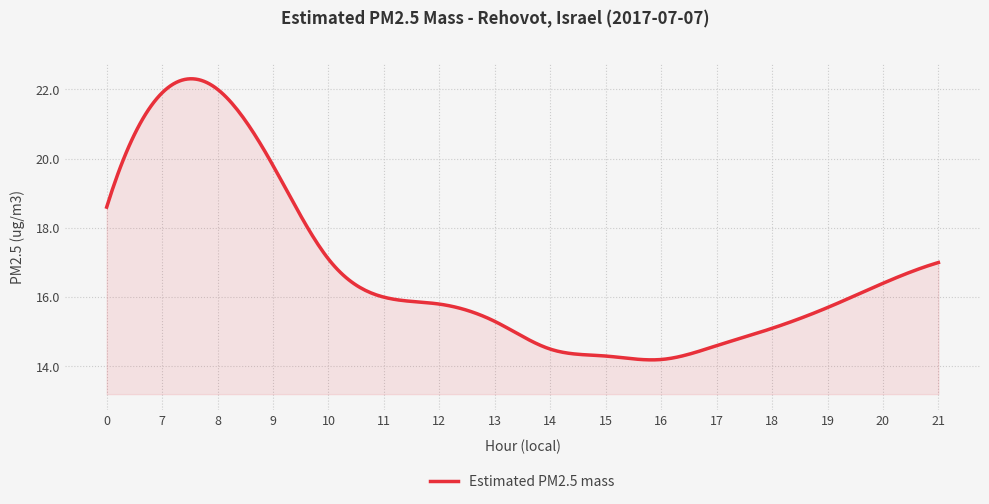

What is the difference between the maximum and minimum values?

8.1